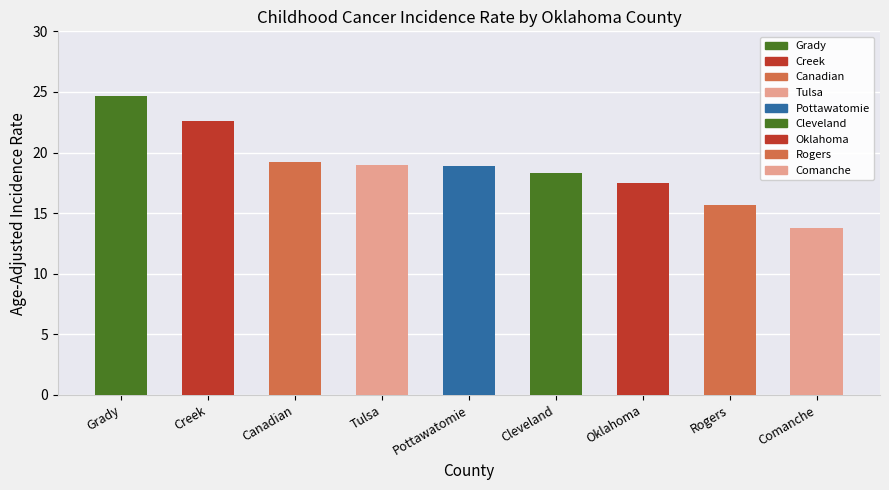

The value at Cleveland is 18.3. True or false?

True